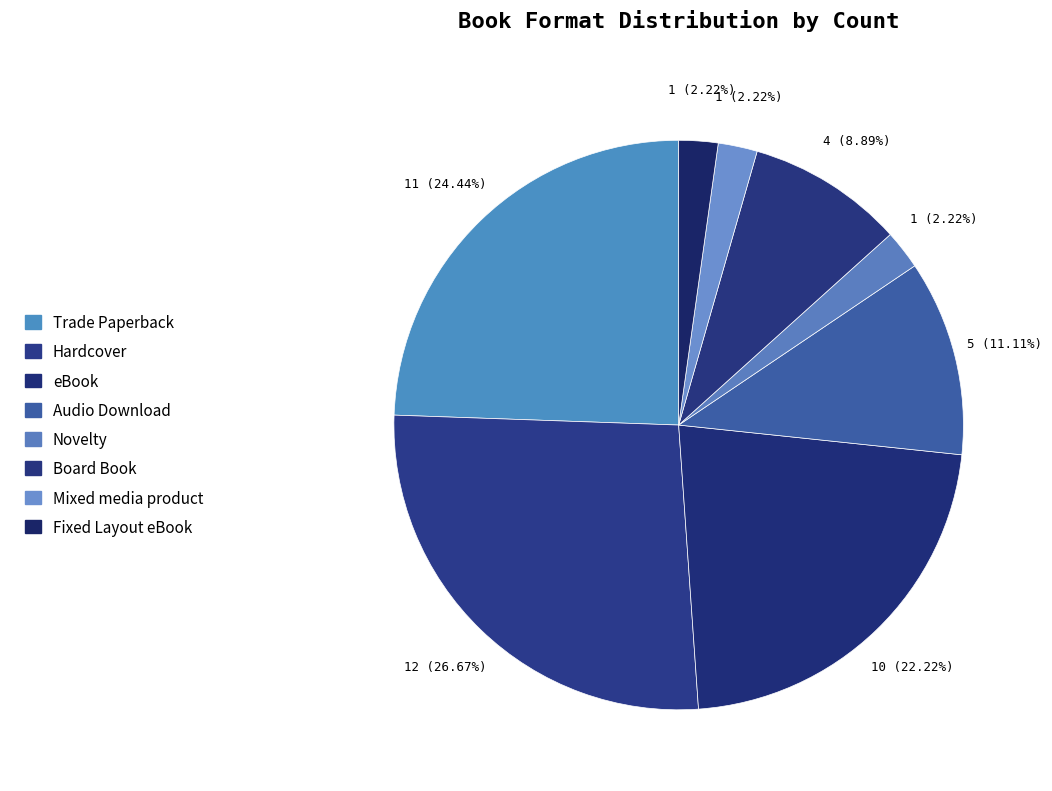

How many segments does this pie chart have?

8